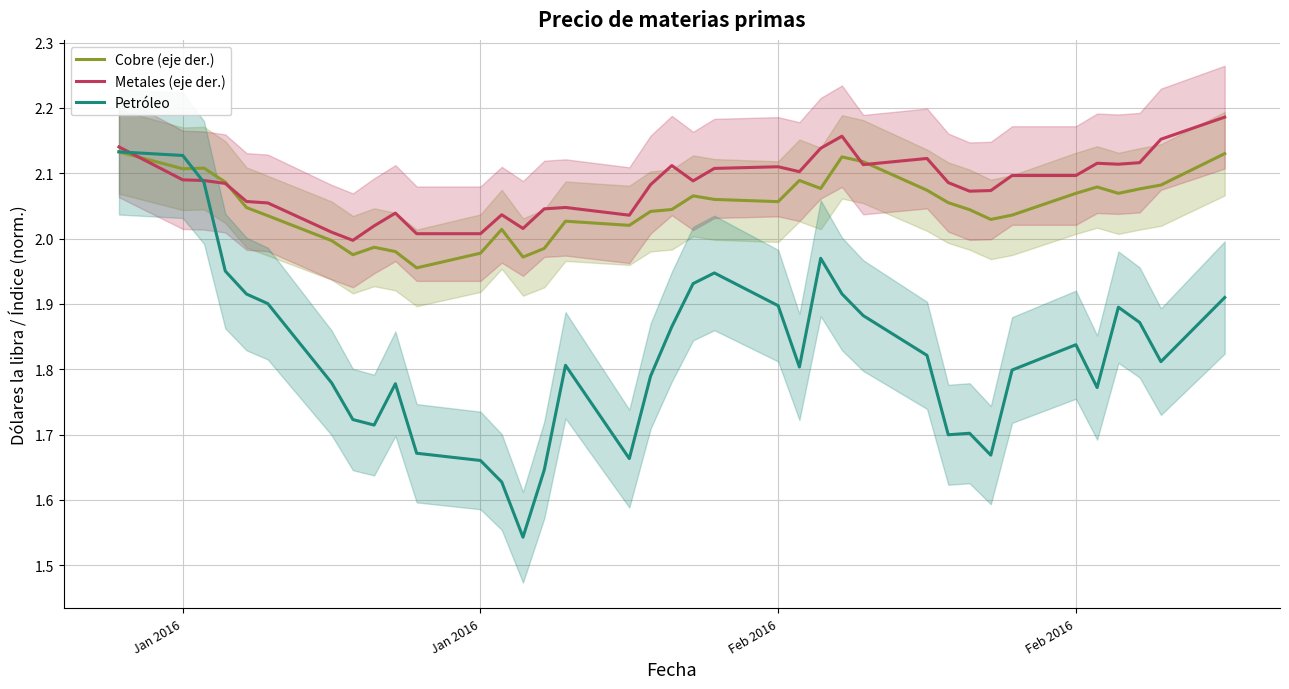

What is the average value of the Petróleo series?

1.8